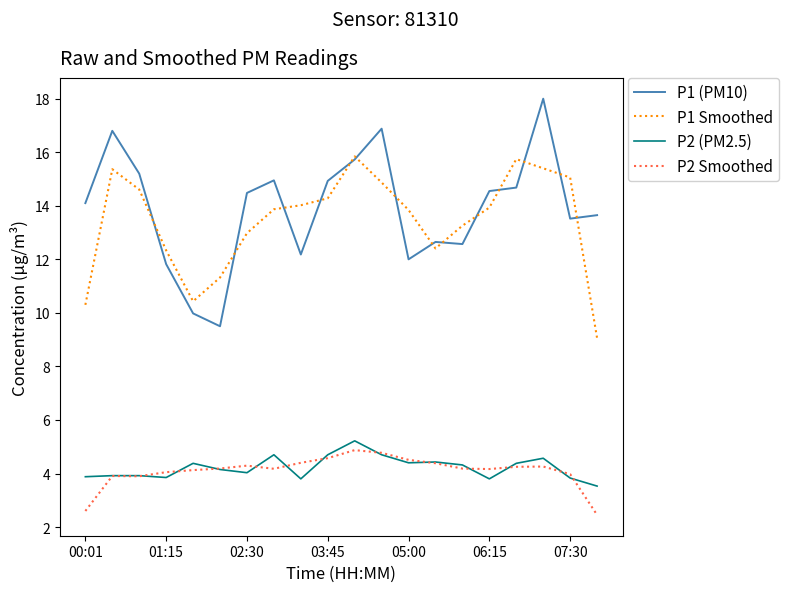

What is the maximum value shown in the chart?

18.0